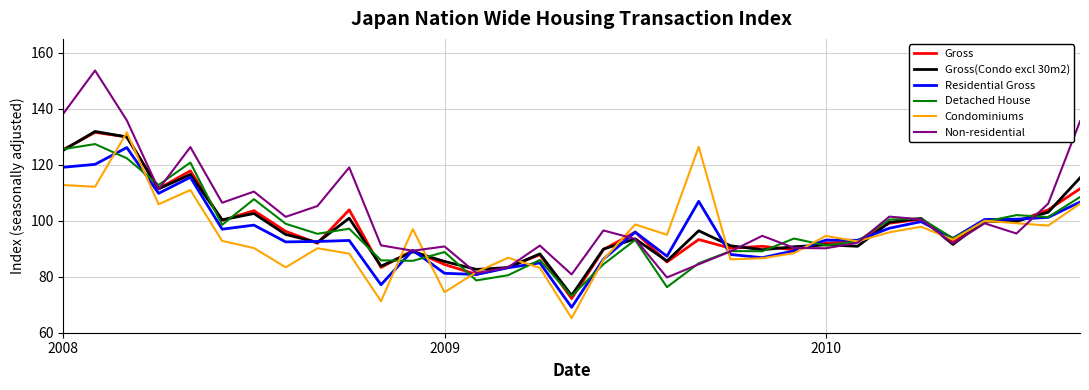

At how many categories does at least one series exceed 133?

4